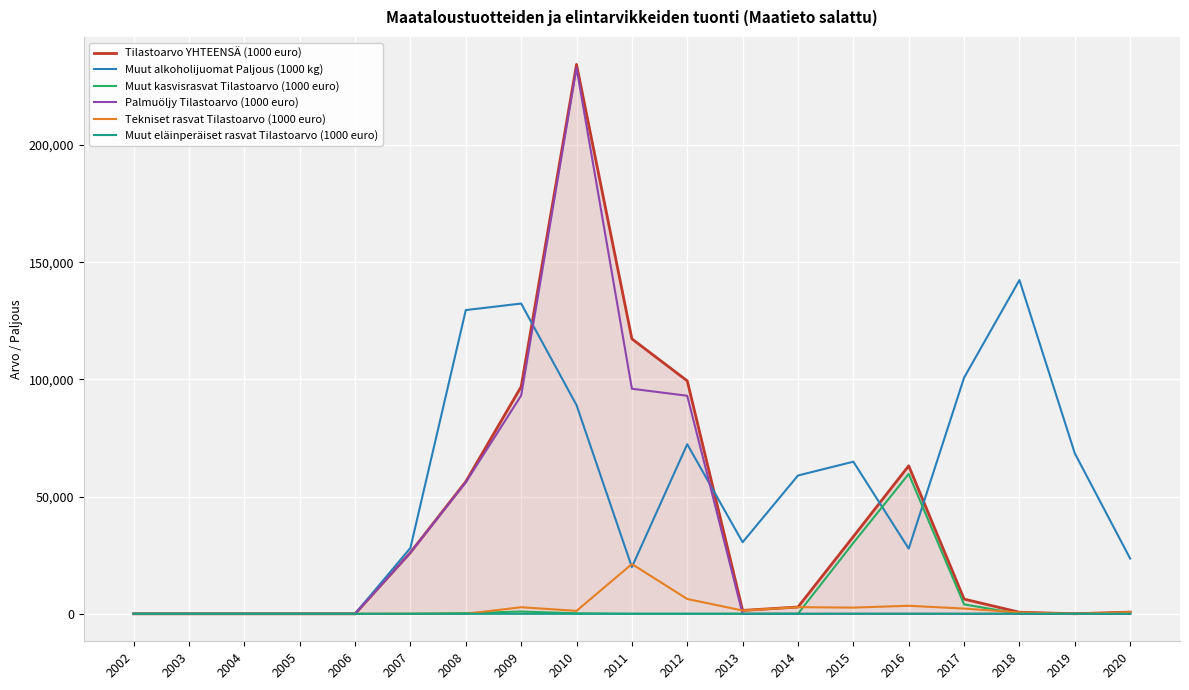

Which series has the largest range (max minus min)?

Tilastoarvo YHTEENSÄ (1000 euro)